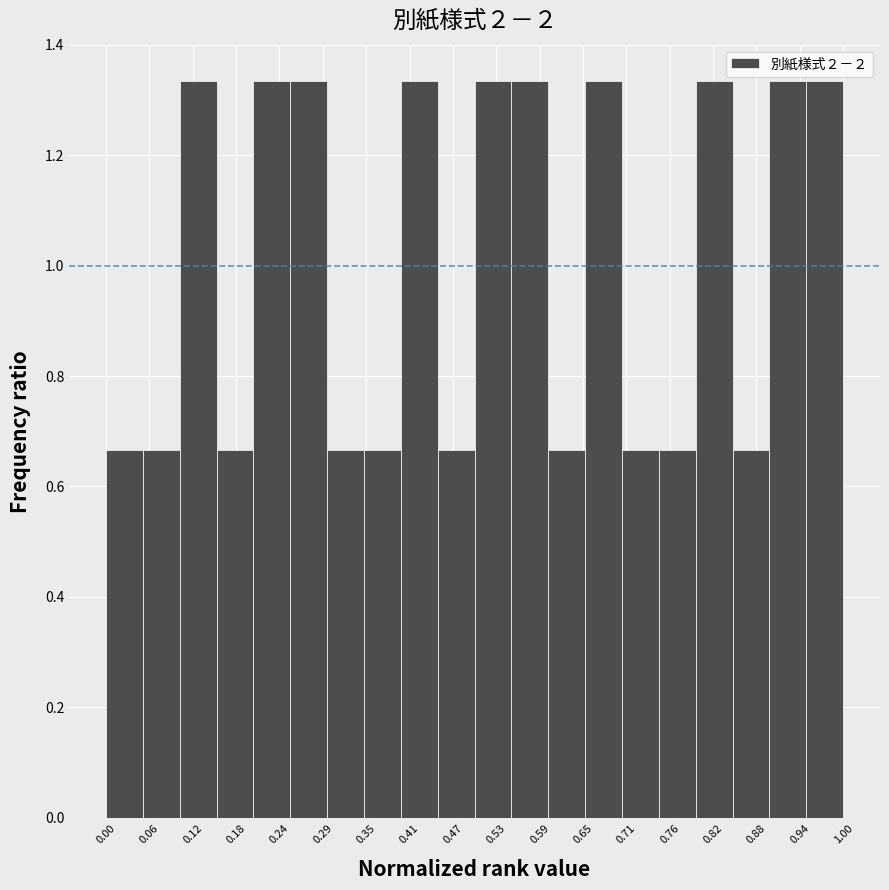

Reading left to right, transcribe this chart: for each bar, give the range it covers on the x-axis and its height. The values are not printed on the chart, so give them approximately, as read against the axis.

0.00 to 0.05: 0.66
0.05 to 0.10: 0.66
0.10 to 0.15: 1.34
0.15 to 0.20: 0.66
0.20 to 0.25: 1.34
0.25 to 0.30: 1.34
0.30 to 0.35: 0.66
0.35 to 0.40: 0.66
0.40 to 0.45: 1.34
0.45 to 0.50: 0.66
0.50 to 0.55: 1.34
0.55 to 0.60: 1.34
0.60 to 0.65: 0.66
0.65 to 0.70: 1.34
0.70 to 0.75: 0.66
0.75 to 0.80: 0.66
0.80 to 0.85: 1.34
0.85 to 0.90: 0.66
0.90 to 0.95: 1.34
0.95 to 1.00: 1.34